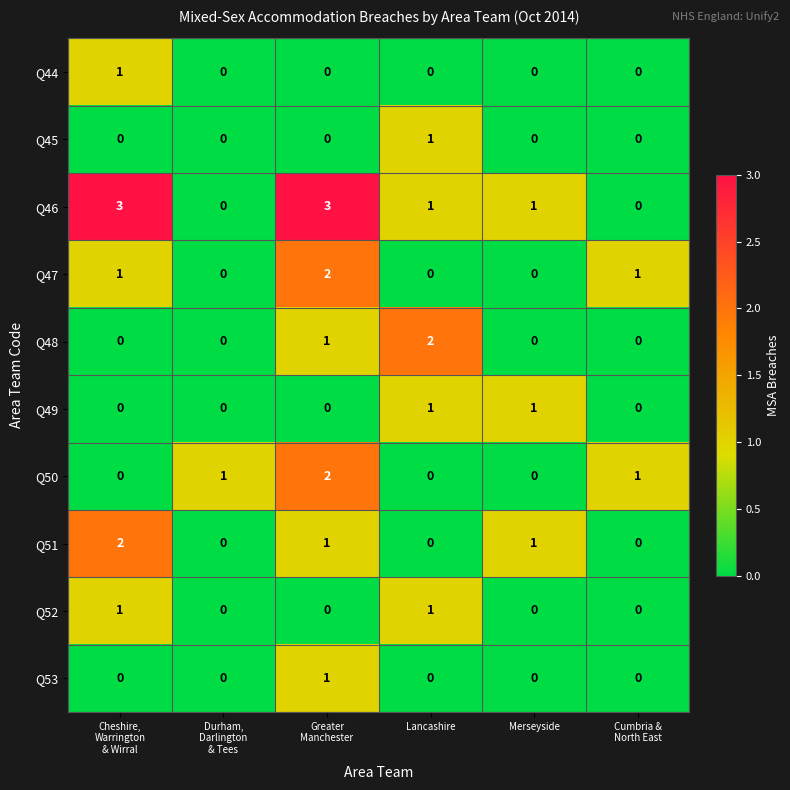

Count the Q44 values in the range 0 to 1.

6